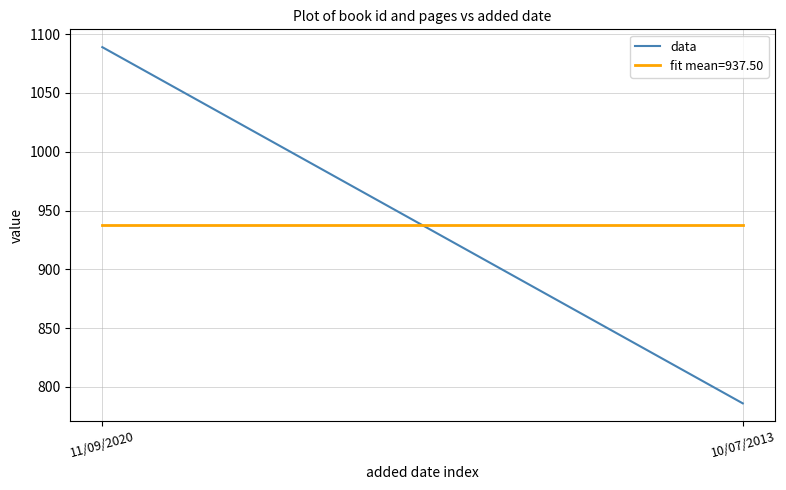

Reading right to left, list all the values displayed in this chart.

786	1089